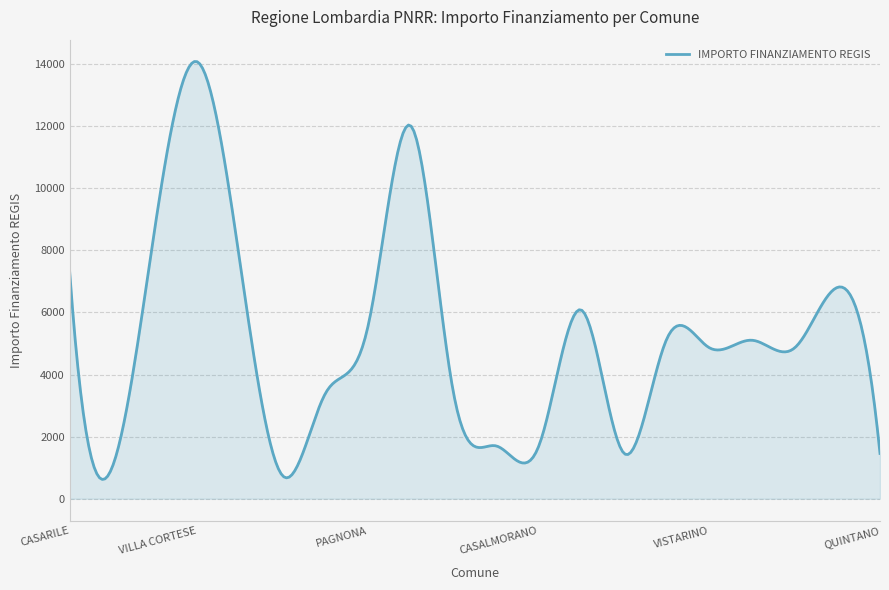

What is the maximum value shown in the chart?

14077.0